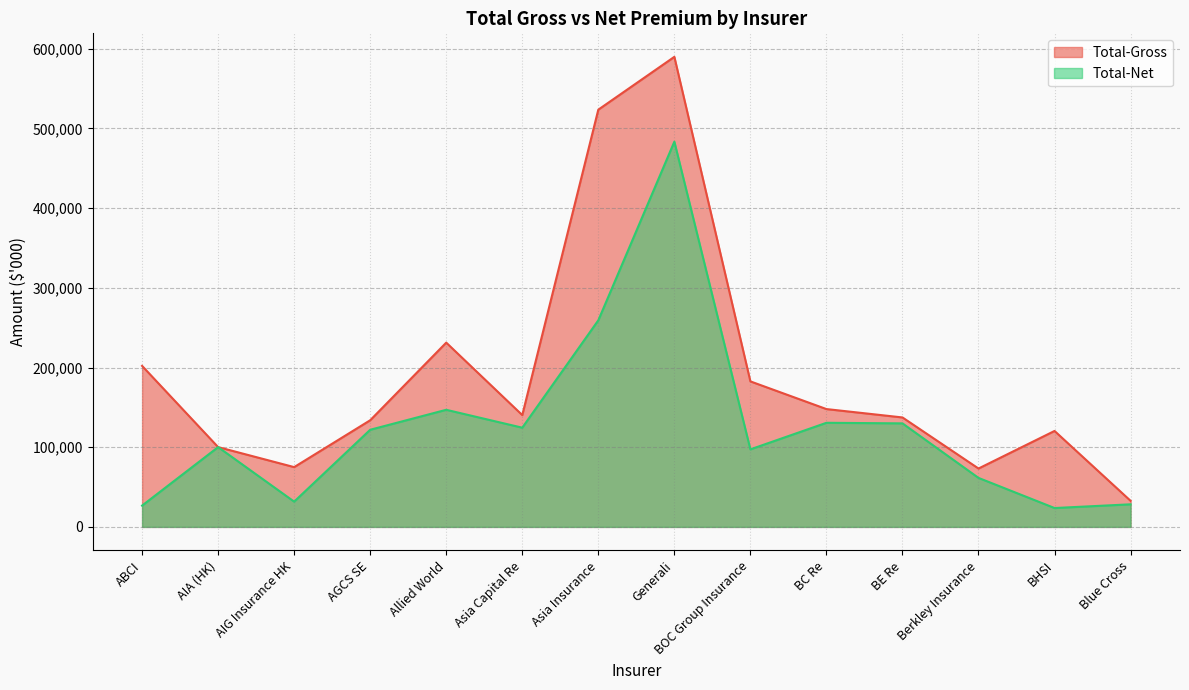

Rank the series by their maximum value, from lowest to highest.

Total-Net, Total-Gross